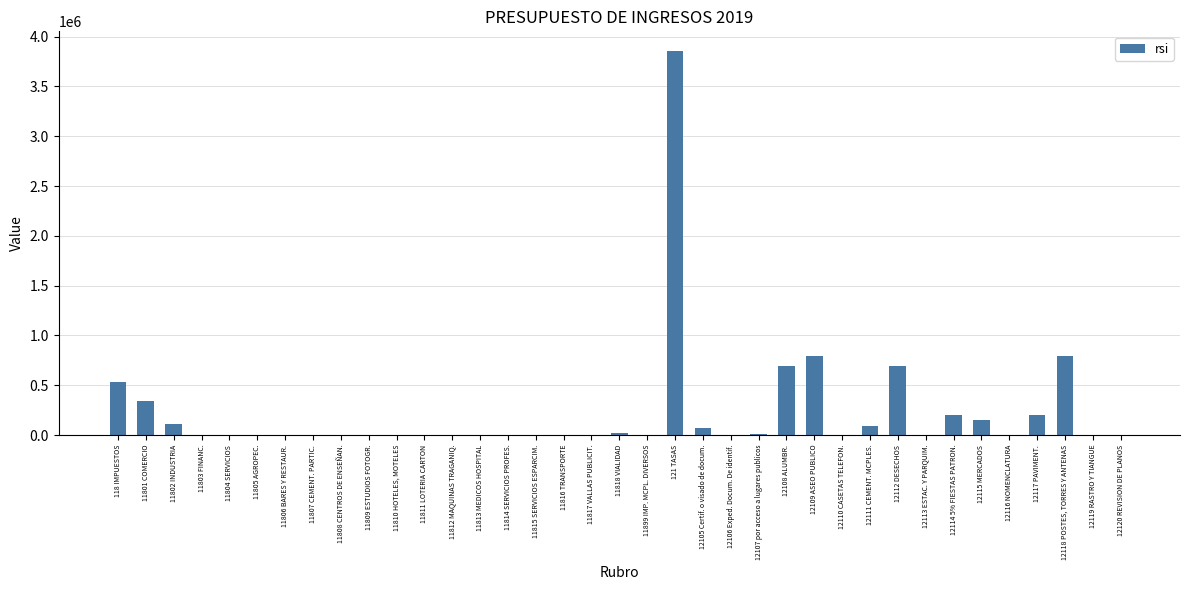

Which category has the highest value across all series?

121 TASAS